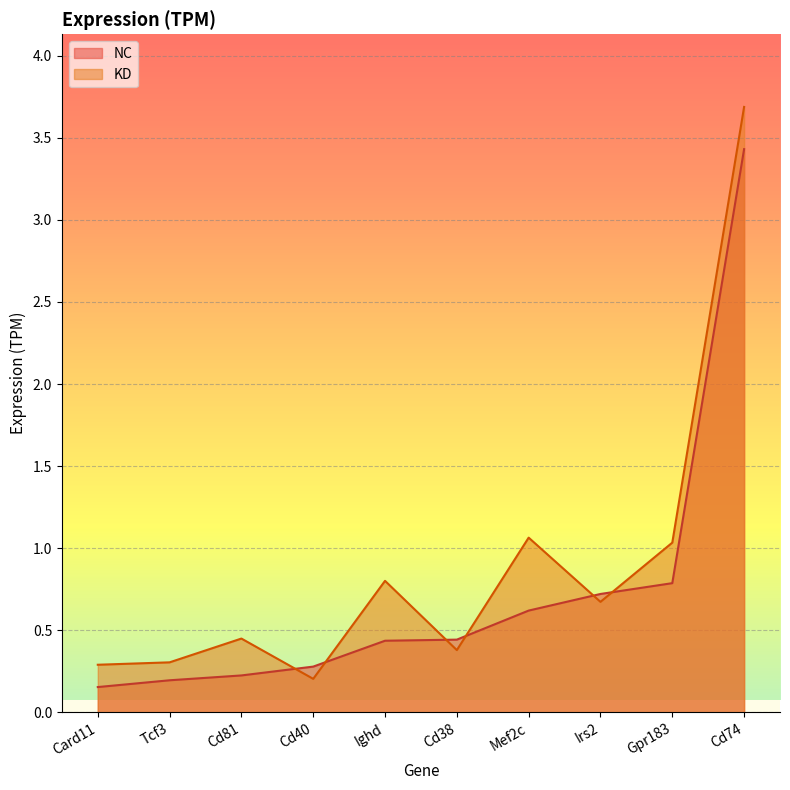

What are all the series names shown in the legend?

NC, KD